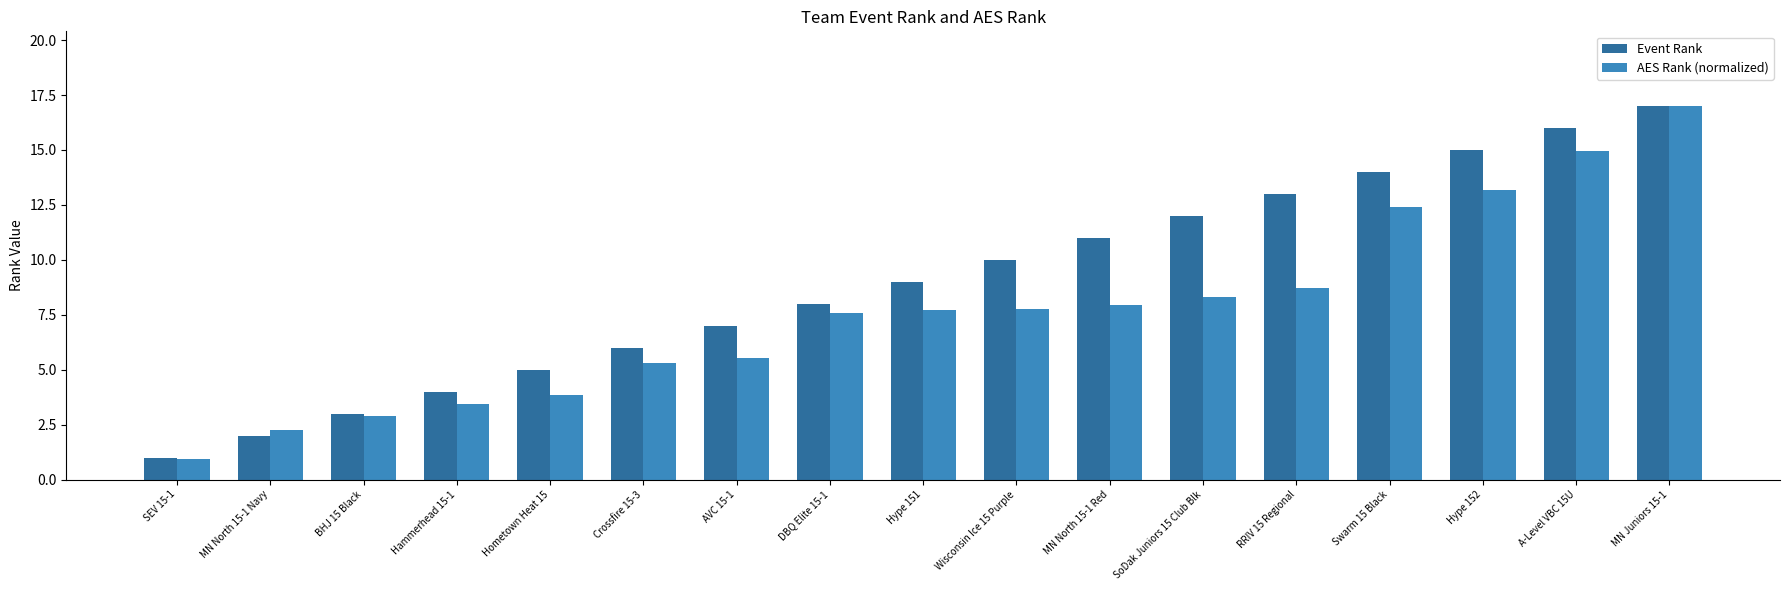

Rank the series at MN North 15-1 Red from highest to lowest value.

Event Rank, AES Rank (normalized)